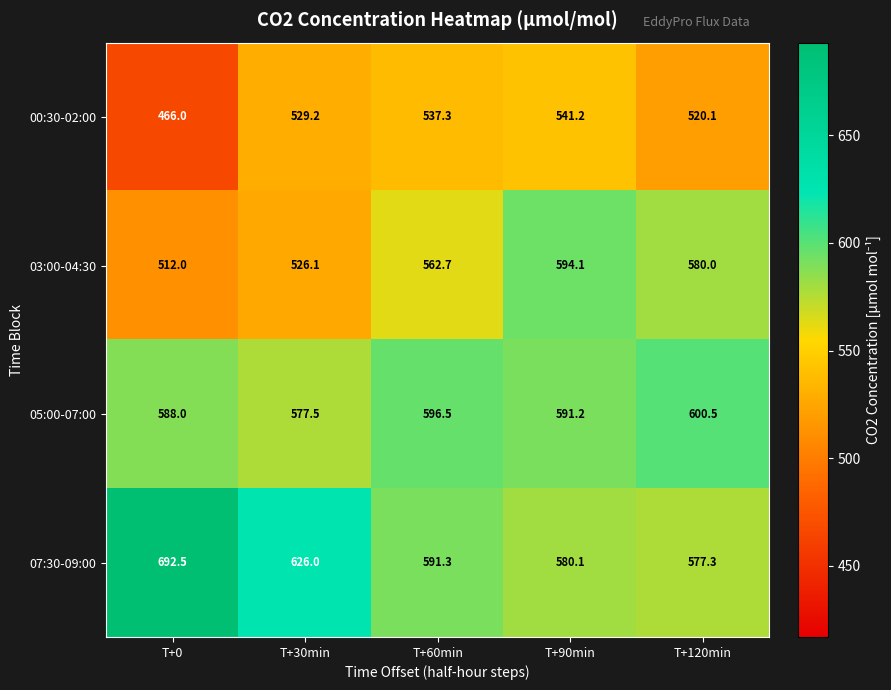

What is the difference between the second highest and minimum values in the 03:00-04:30 series?

68.0